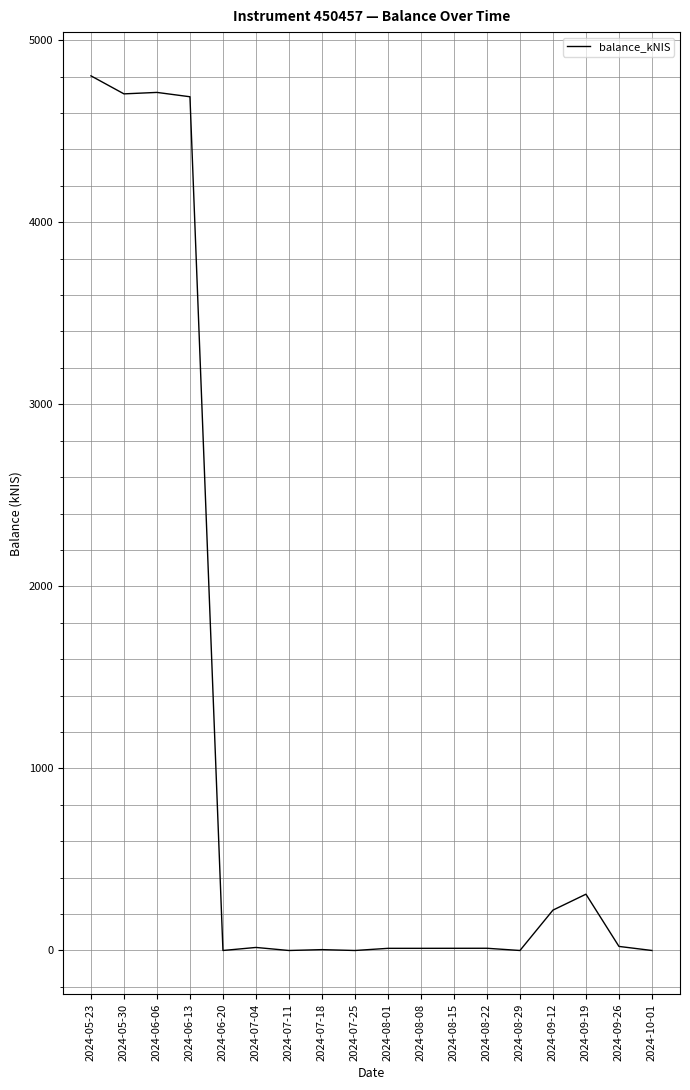

What is the difference between the maximum and minimum values?

4804.0